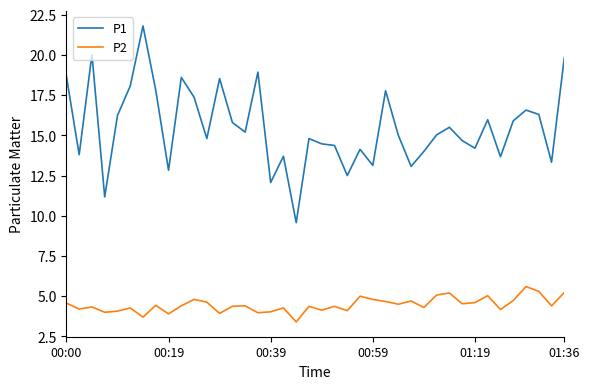

What is the sum of all P1 values?

619.2